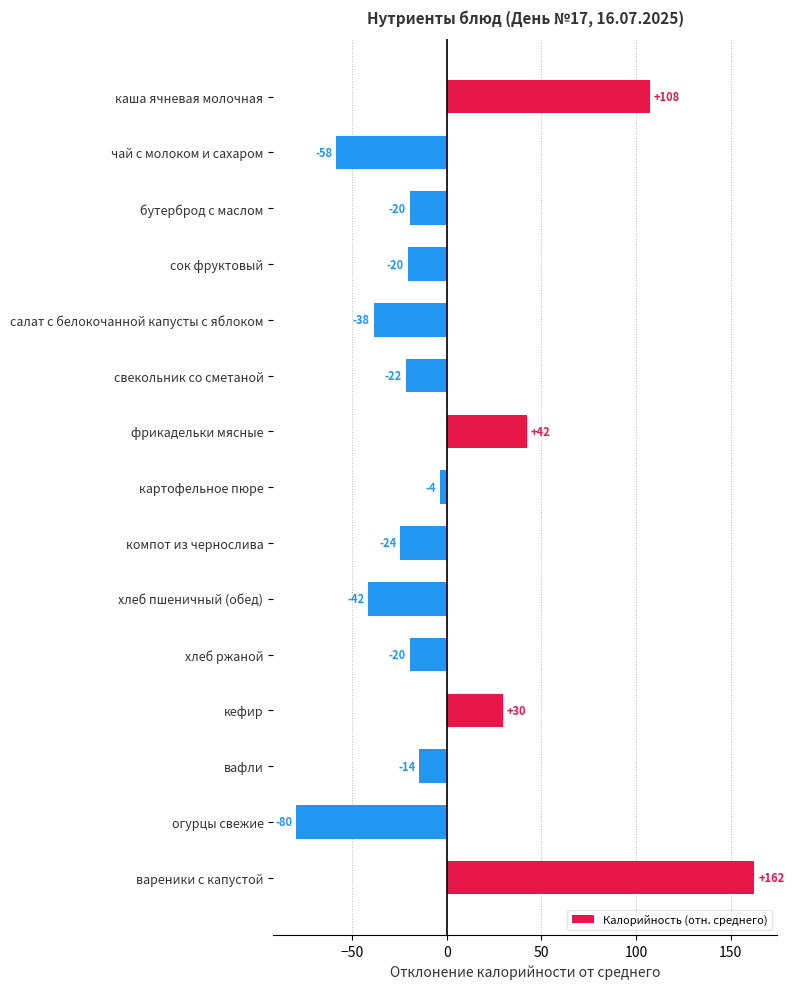

How many bars are there in total?

15